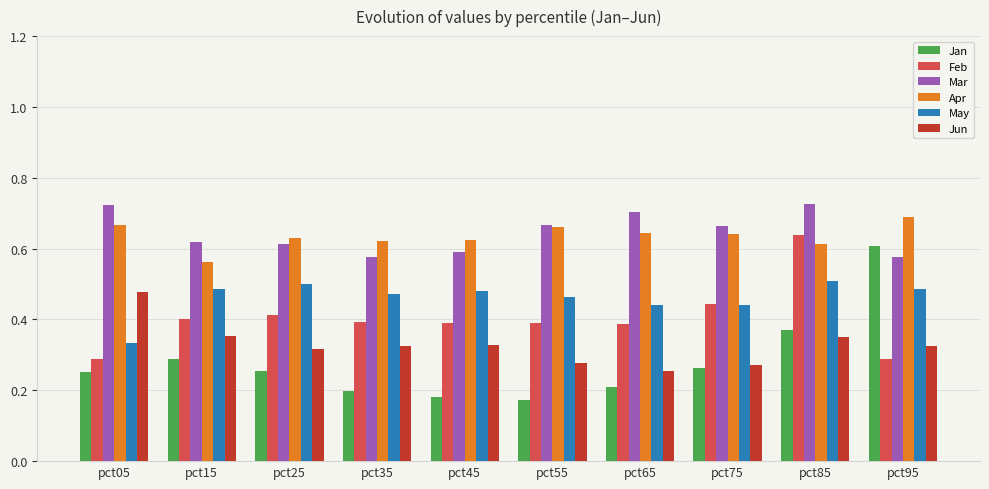

Where is May nearest to the value 0?

pct05